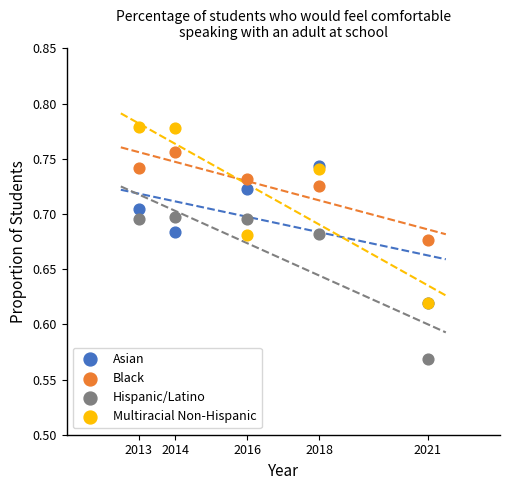

Which series reaches the minimum Y coordinate?

Hispanic/Latino